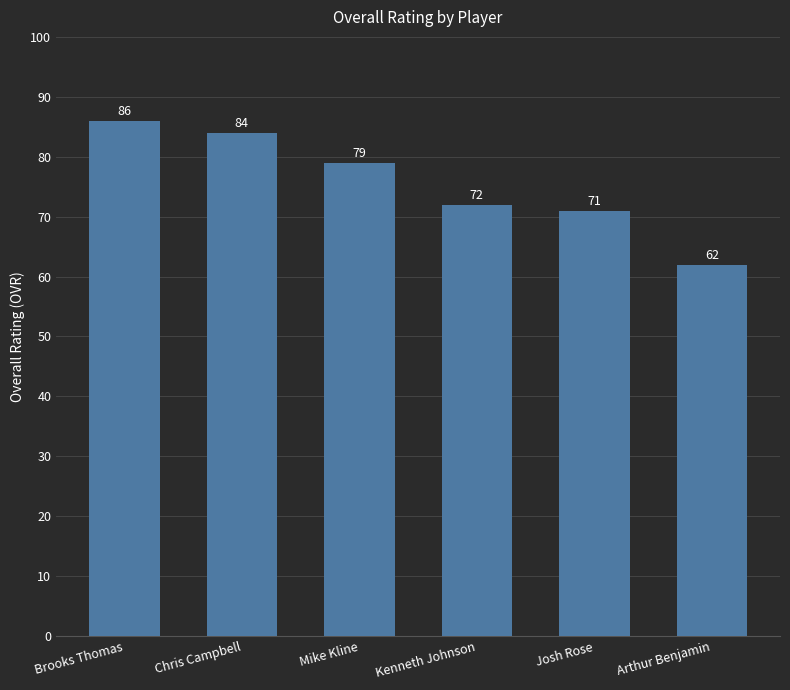

List the labels in order of value, largest first.

Brooks Thomas, Chris Campbell, Mike Kline, Kenneth Johnson, Josh Rose, Arthur Benjamin